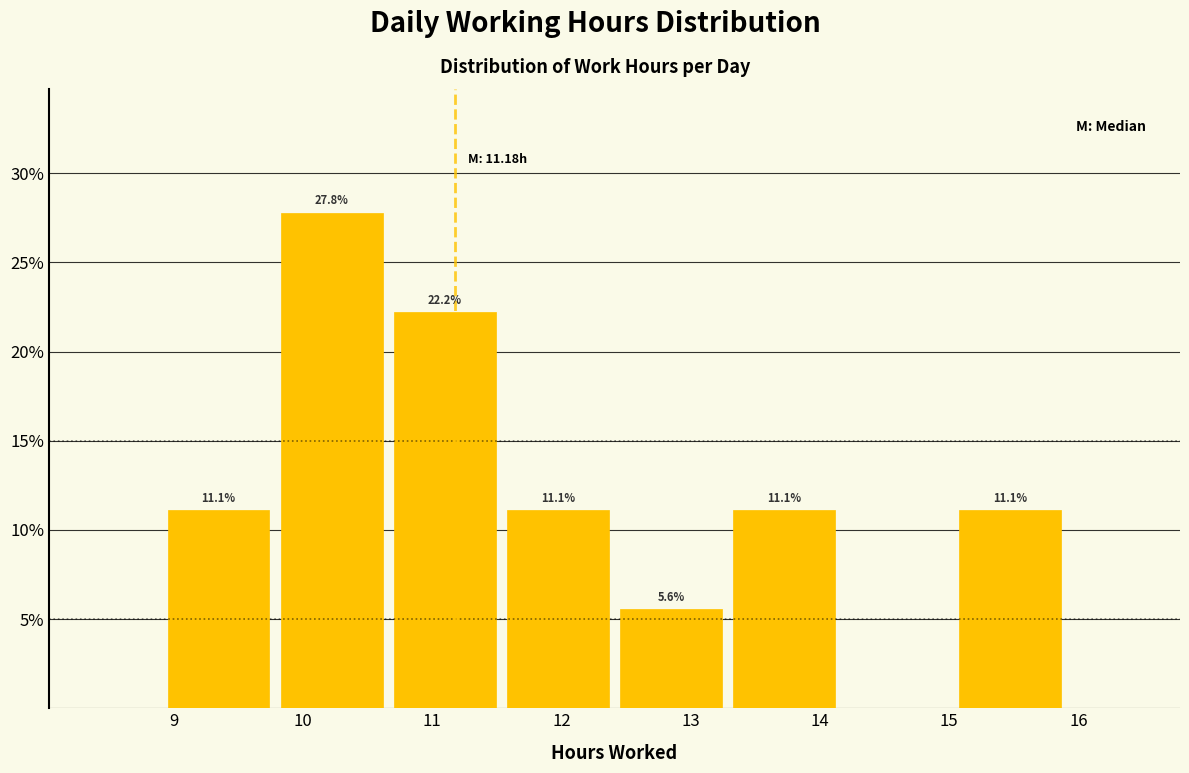

Which range on the x-axis has the tallest bar?

9.8 to 10.7